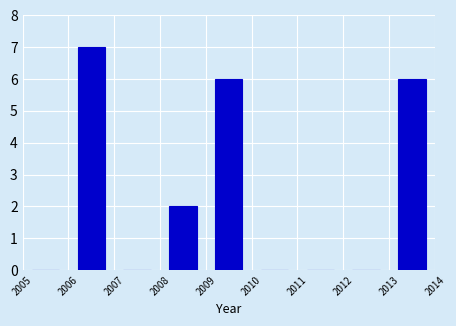

Reading left to right, transcribe this chart: for each bar, give the range it covers on the x-axis and its height. The values are not printed on the chart, so give them approximately, as read against the axis.

2005 to 2006: 0
2006 to 2007: 7
2007 to 2008: 0
2008 to 2009: 2
2009 to 2010: 6
2010 to 2011: 0
2011 to 2012: 0
2012 to 2013: 0
2013 to 2014: 6